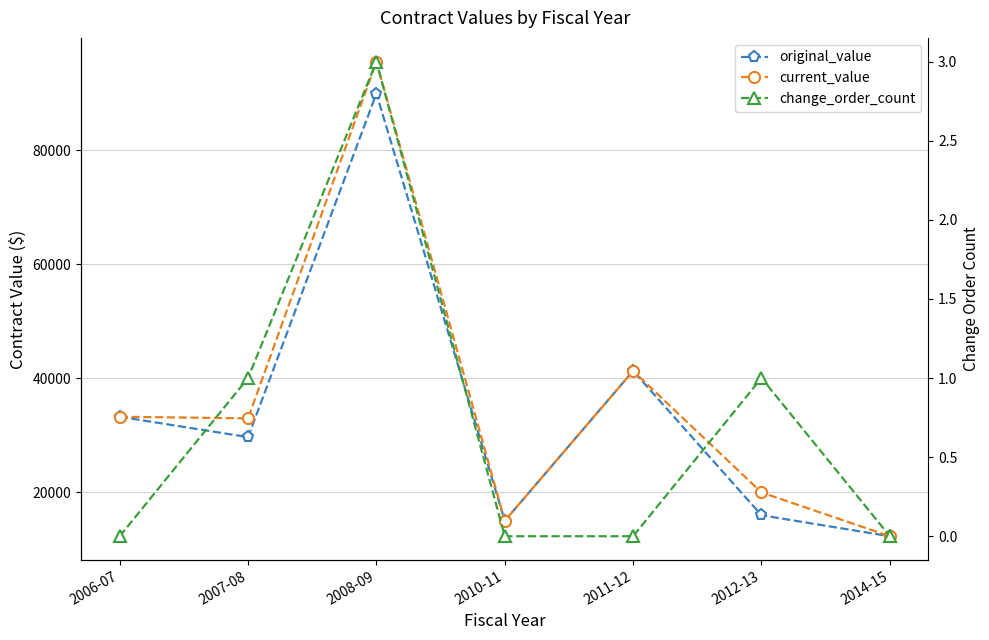

At which label does current_value reach its peak?

2008-09